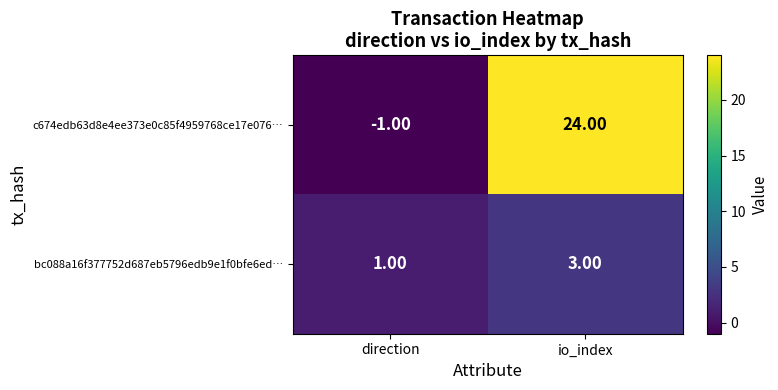

At which label is bc088a16f377752d687eb5796edb9e1f0bfe6ed… closest to 2?

direction